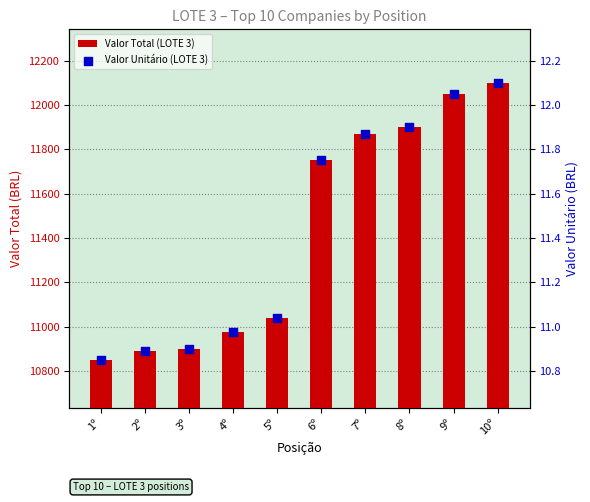

What are all the series names shown in the legend?

Valor Total (LOTE 3), Valor Unitário (LOTE 3)